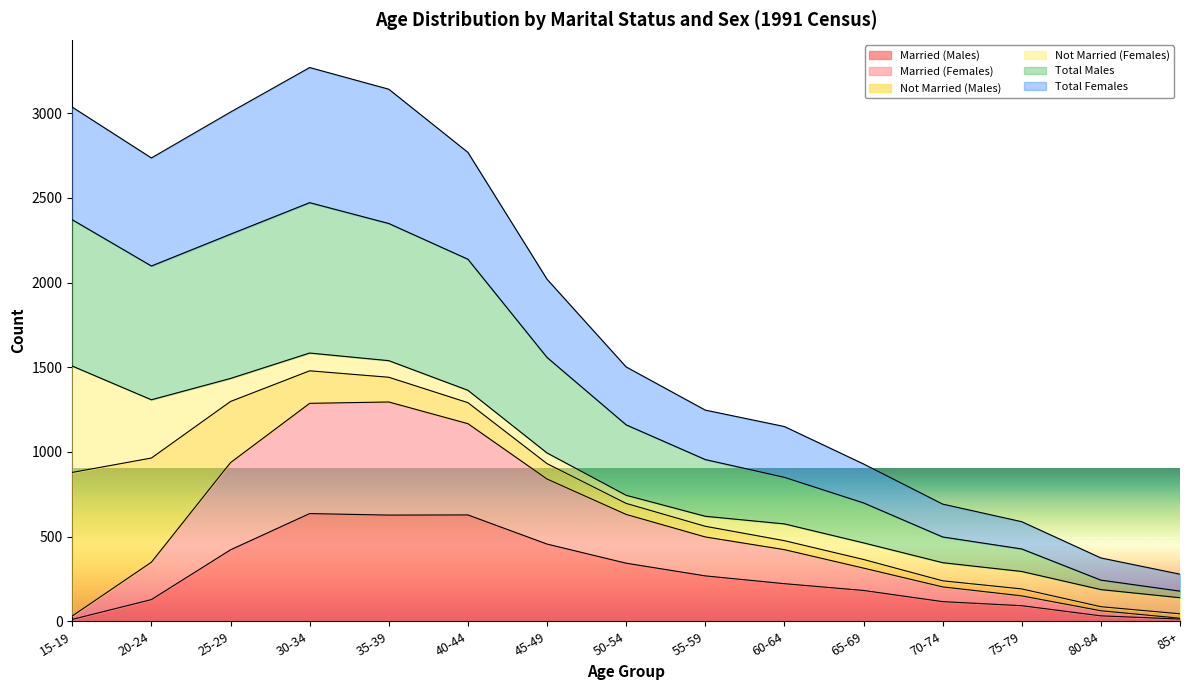

True or false: Married (Males) and Married (Females) intersect in this chart.

False